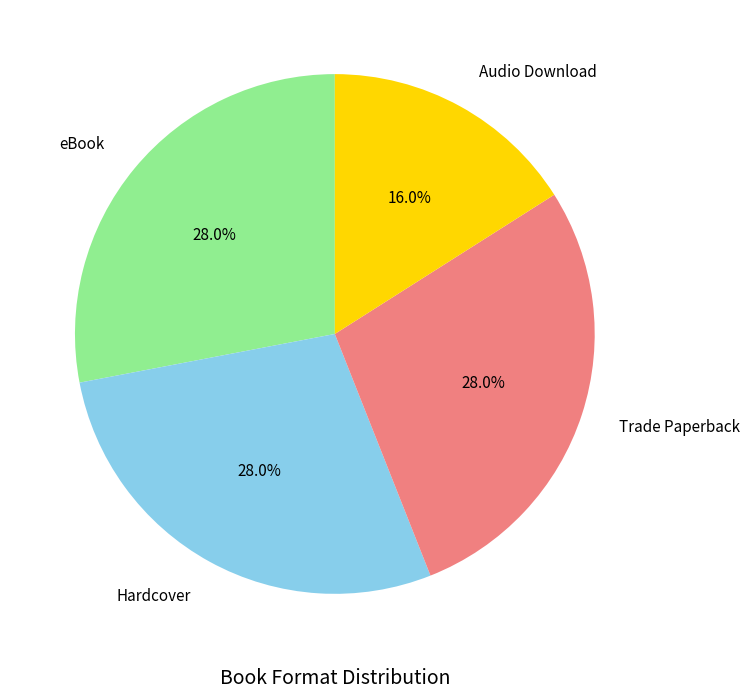

Does eBook represent more than half of the total?

No